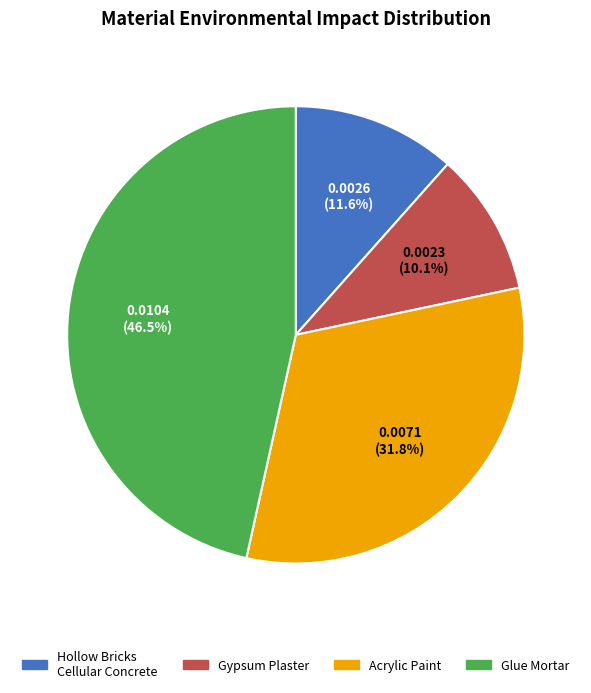

What portion of the pie excludes Glue Mortar?

53.5%